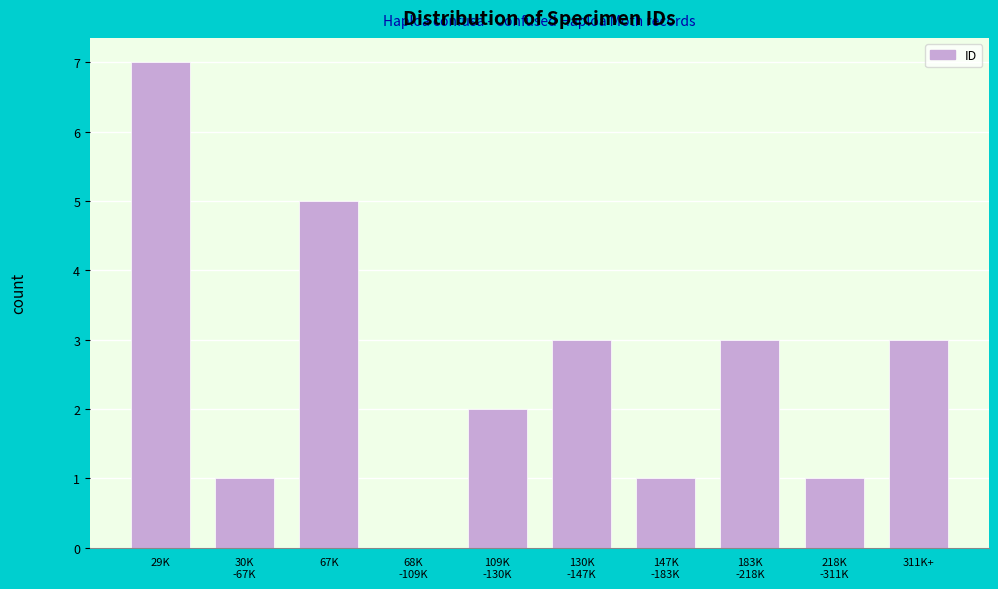

What is the maximum value shown in the chart?

7